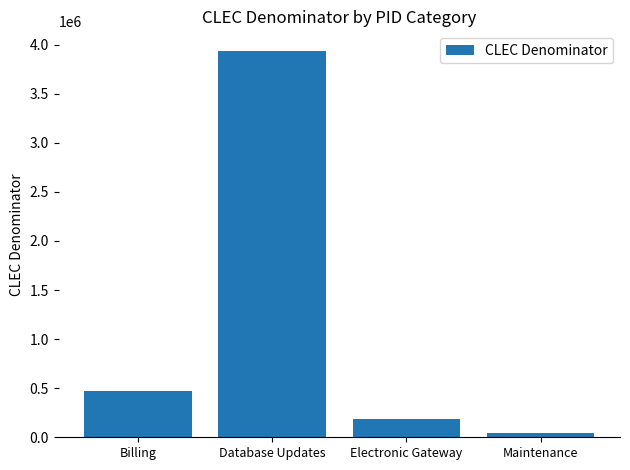

Are the bars grouped side by side (vs. stacked)?

No